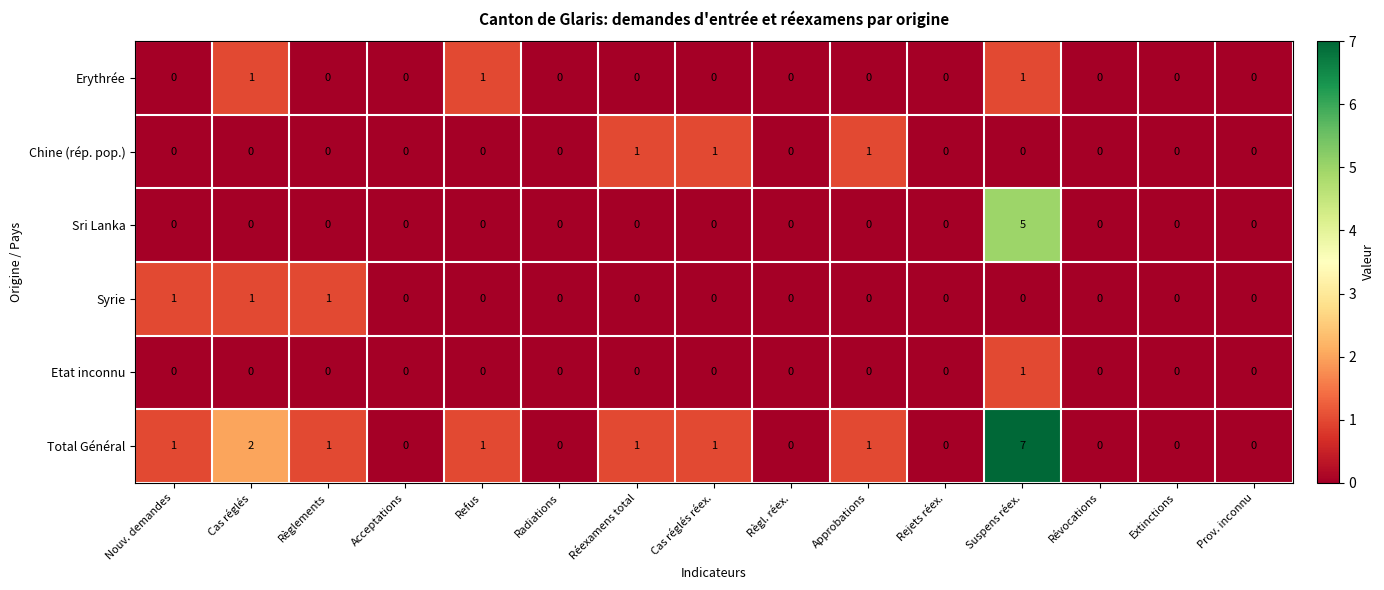

At which category is the sum across all series the highest?

Suspens réex.